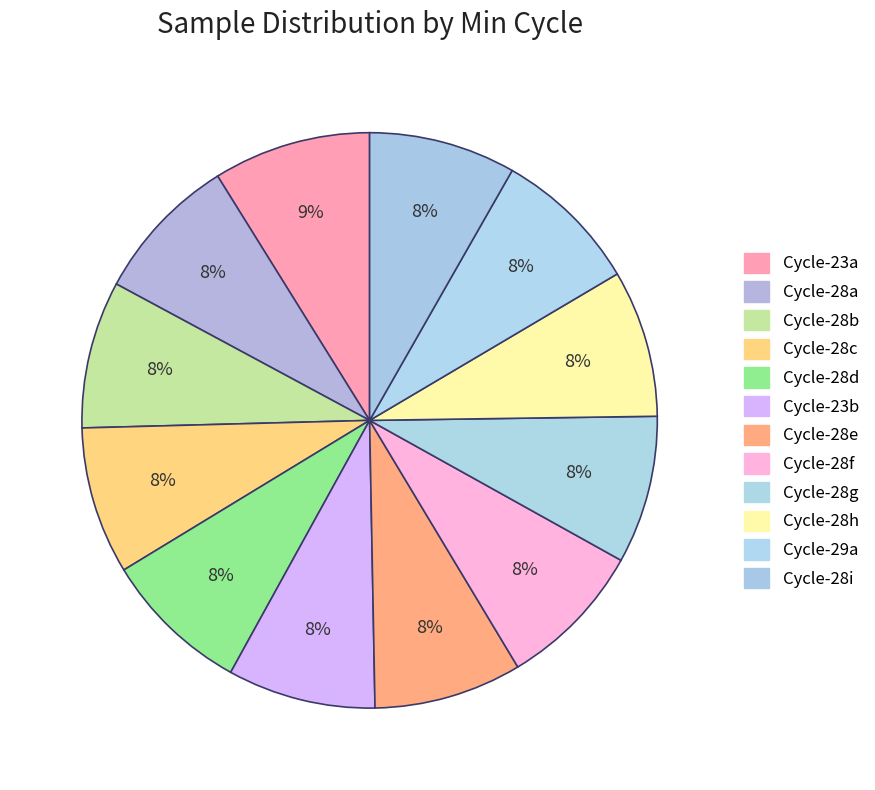

How many segments does this pie chart have?

12